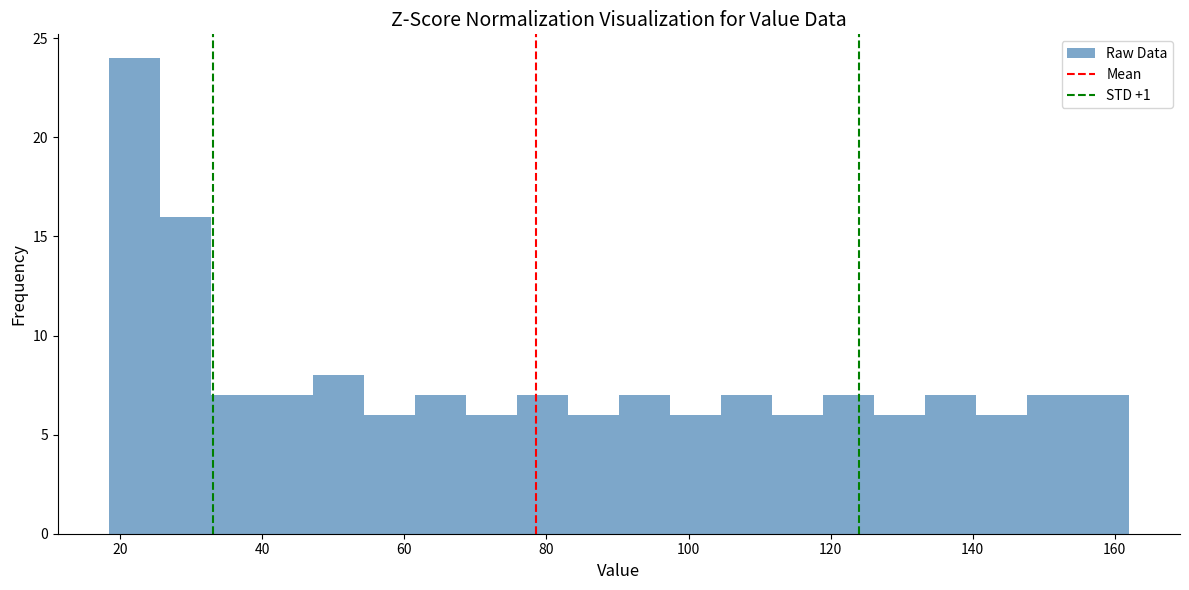

Read against the x-axis, roughly where is the centre of the tallest bar?

22